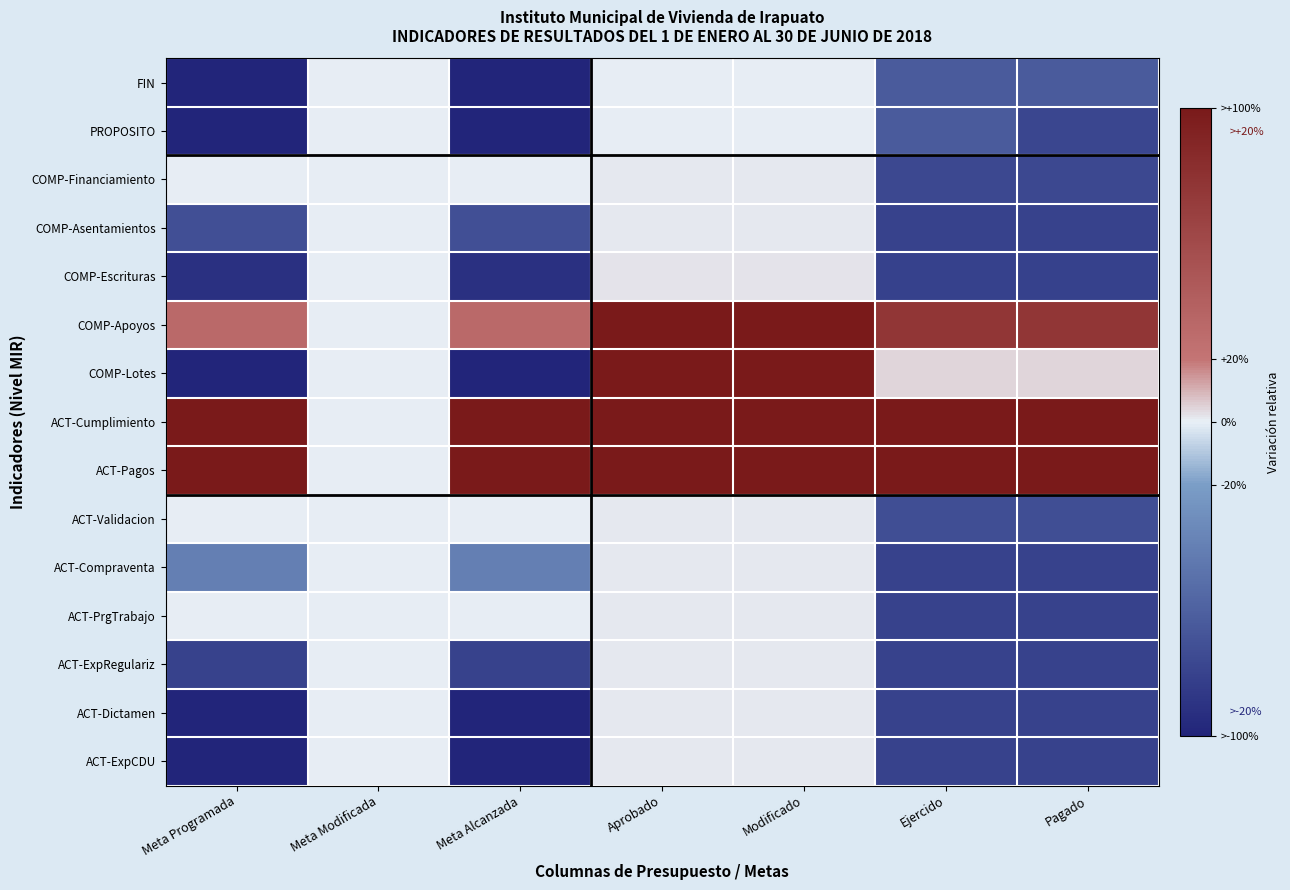

At Meta Modificada, list the series in order from smallest to largest.

FIN, PROPOSITO, COMP-Financiamiento, COMP-Asentamientos, COMP-Escrituras, COMP-Apoyos, COMP-Lotes, ACT-Cumplimiento, ACT-Pagos, ACT-Validacion, ACT-Compraventa, ACT-PrgTrabajo, ACT-ExpRegulariz, ACT-Dictamen, ACT-ExpCDU